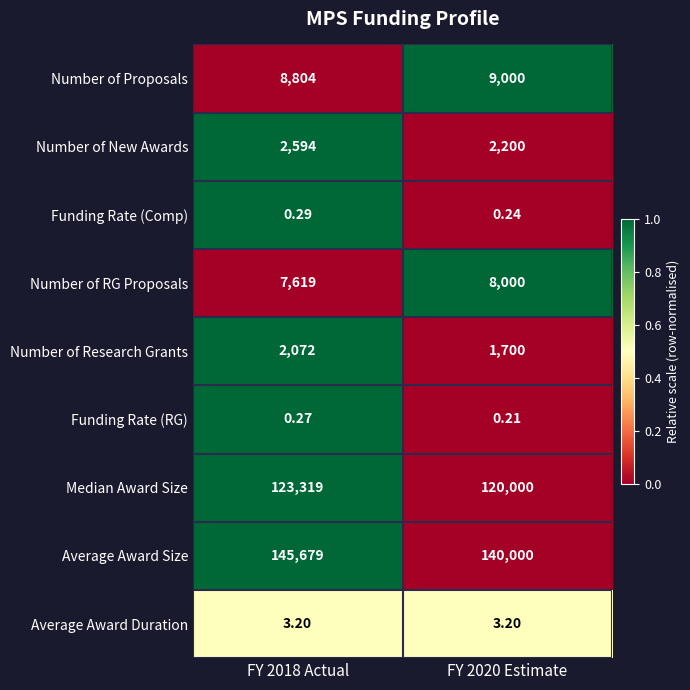

At which category is the sum across all series the highest?

FY 2018 Actual